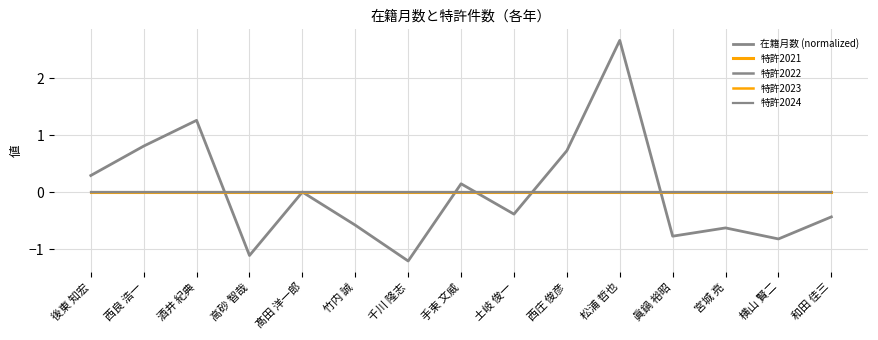

True or false: 特許2022 has a value of 0.0 at 横山 賢二.

True